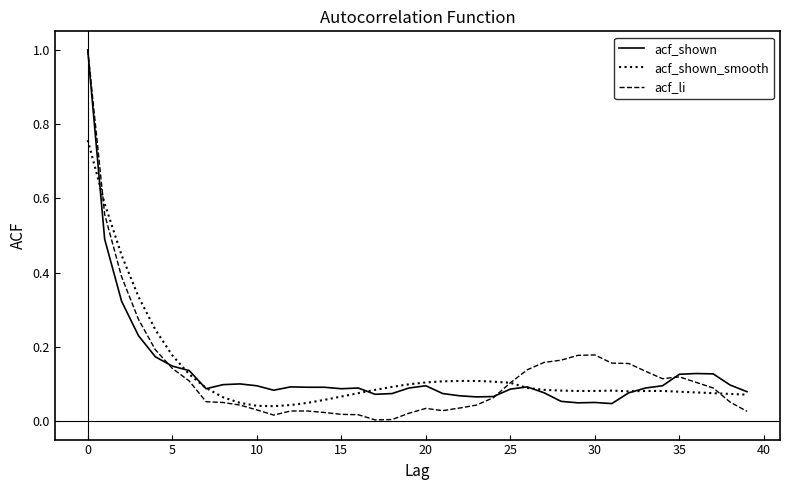

What is the maximum value for acf_li?

1.0